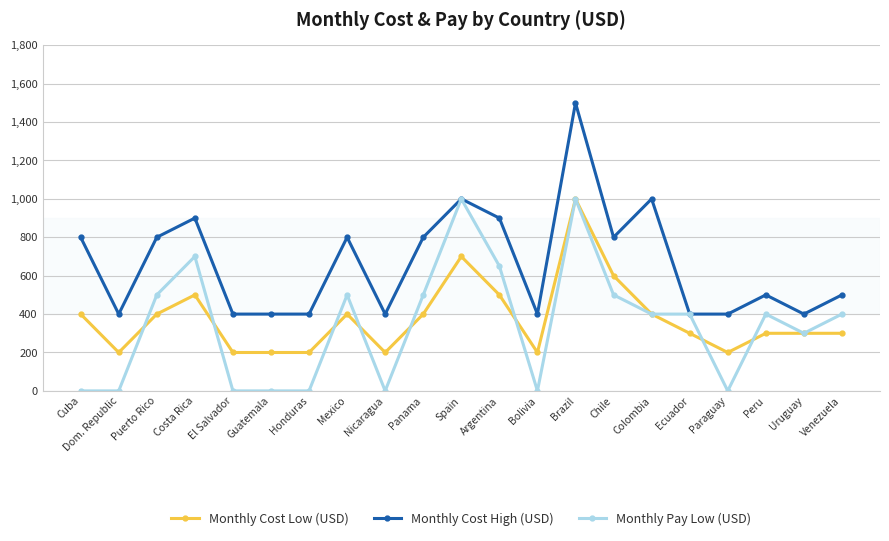

True or false: Monthly Cost High (USD) has more than 1 interior local peaks.

True